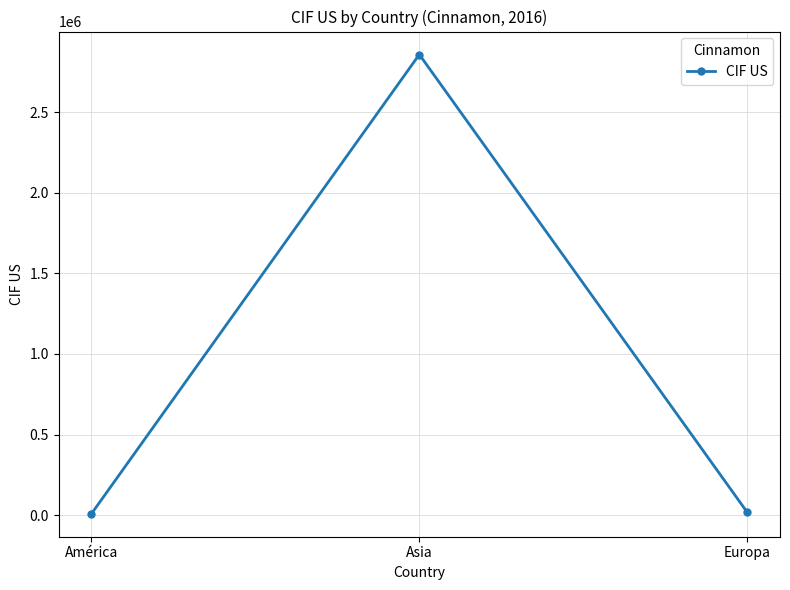

At which category does the chart reach its peak across all series?

Asia